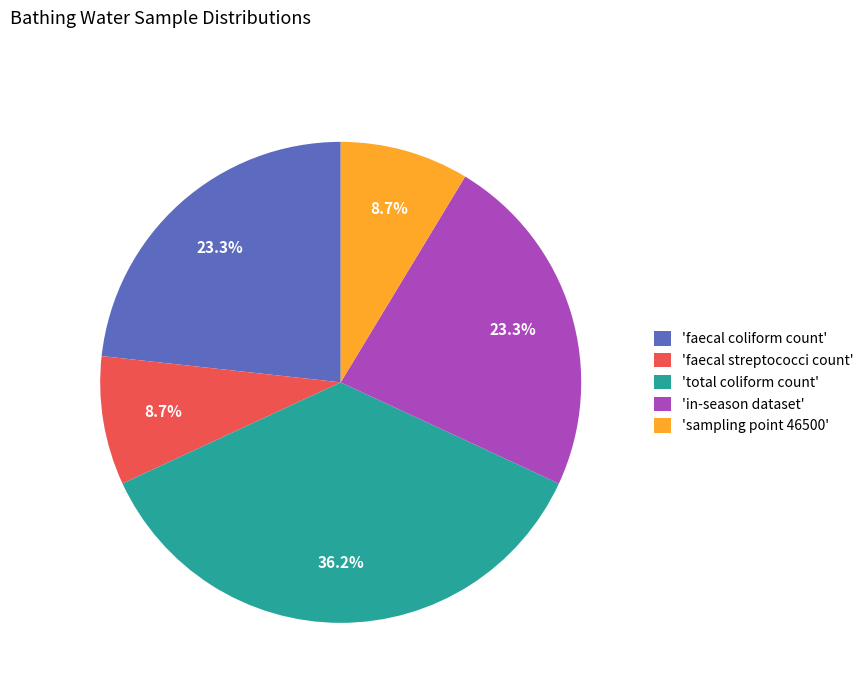

To the nearest percent, what is the average slice percentage?

20%